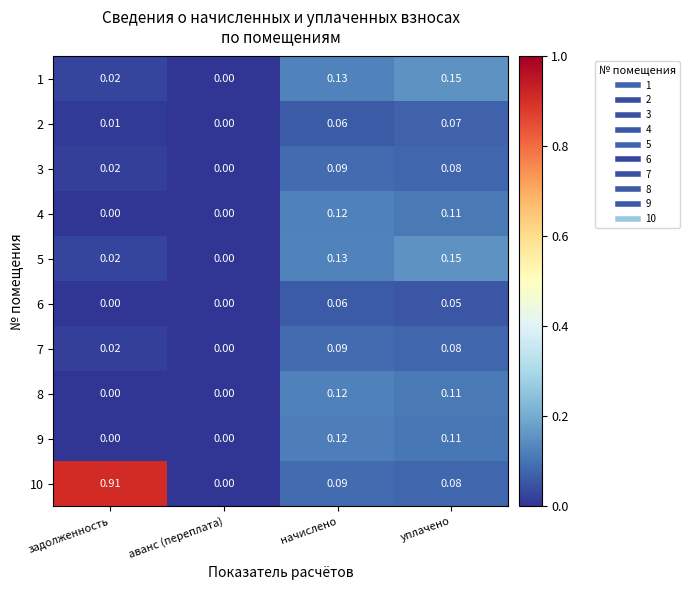

How many categories are shown in the chart?

4